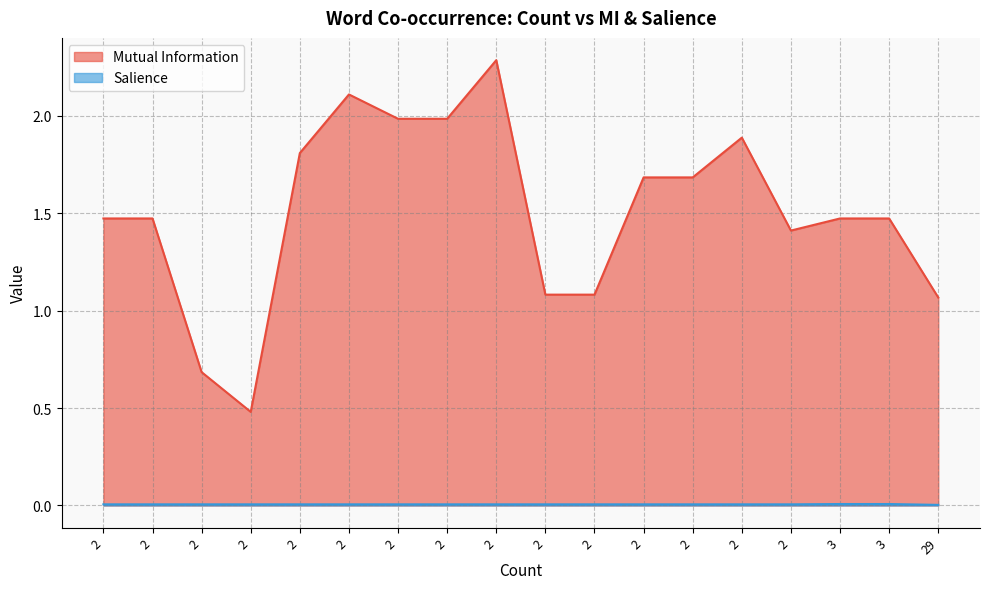

The value of Salience at 2 is 0.0. True or false?

False